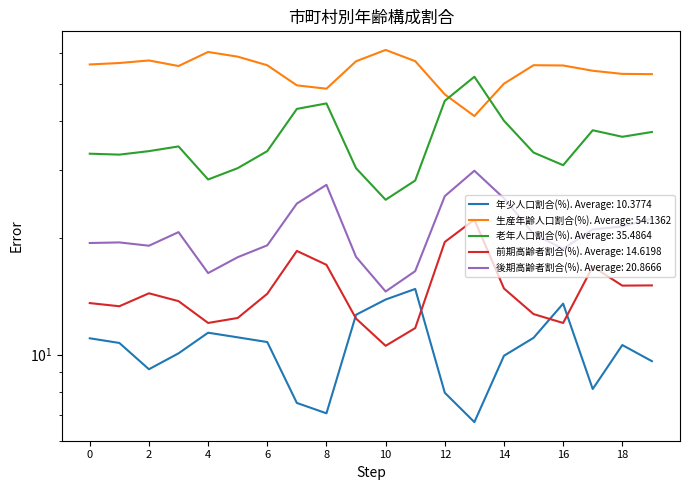

Is the value of 年少人口割合(%) at 10 greater than the value of 生産年齢人口割合(%) at 12?

No